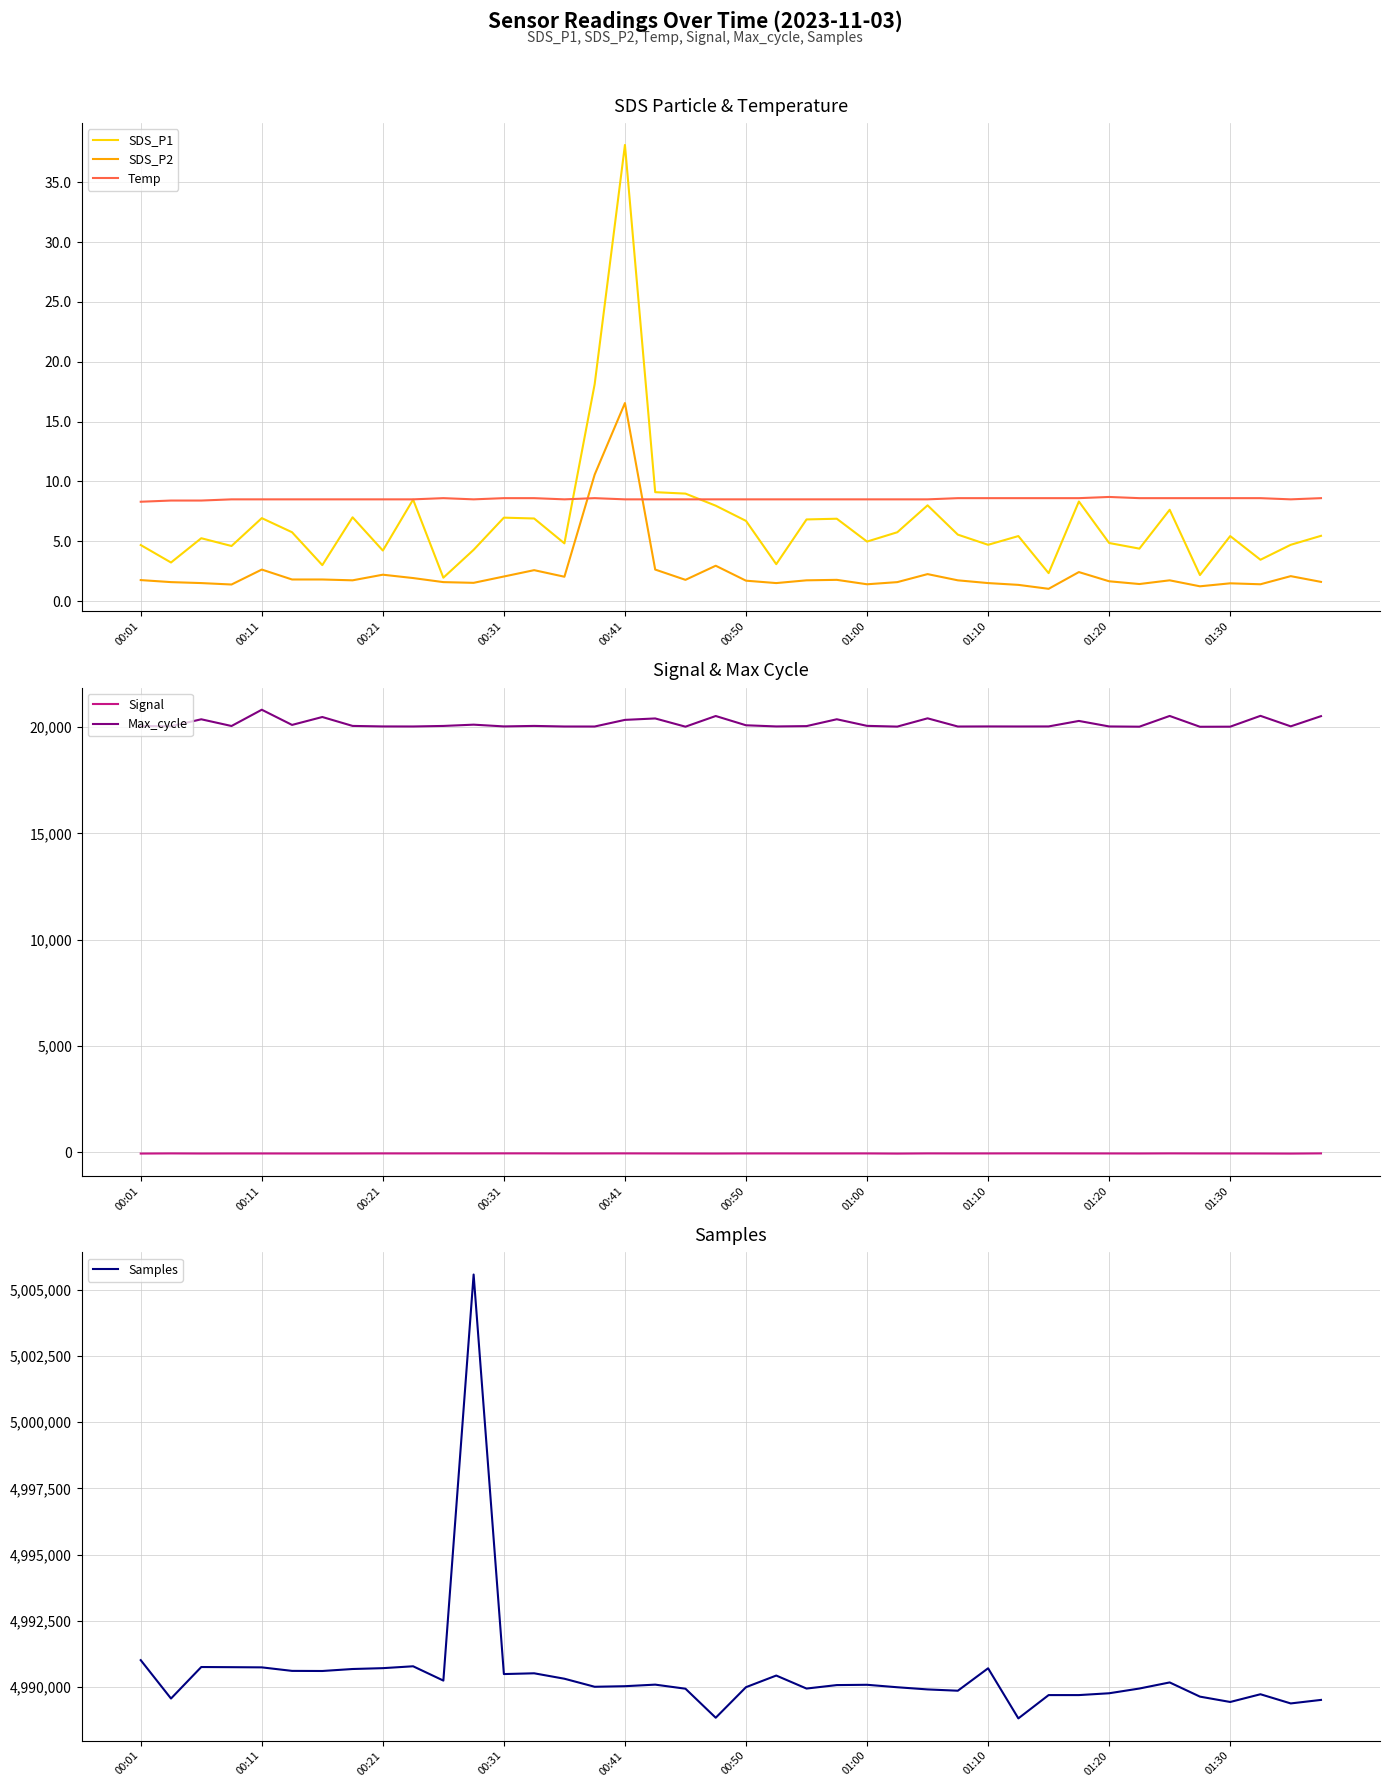

True or false: Temp has more than 1 points higher than both neighbors.

True